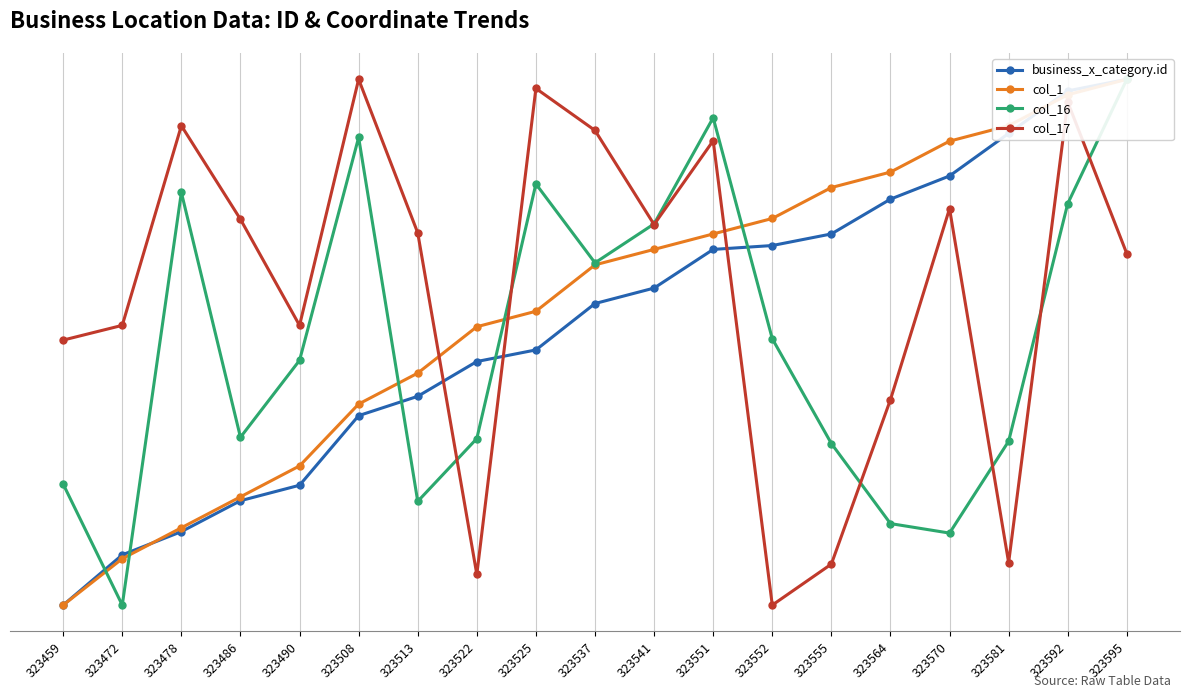

Between which two adjacent categories do col_16 and business_x_category.id first intersect?

323459 and 323472